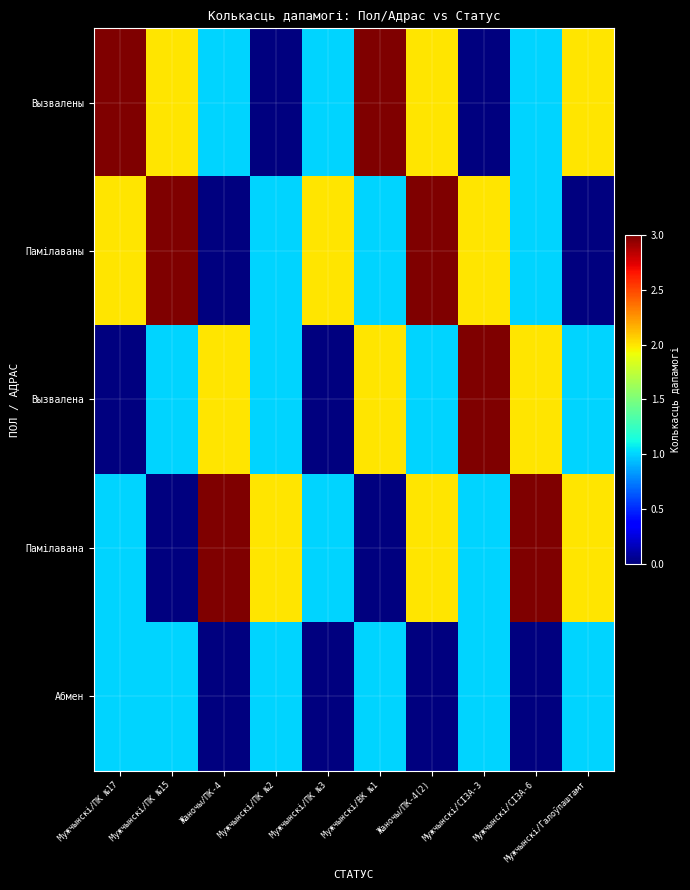

Between Жаночы/ПК-4 and Мужчынскі/ПК №3, which series saw the biggest shift?

Памілаваны